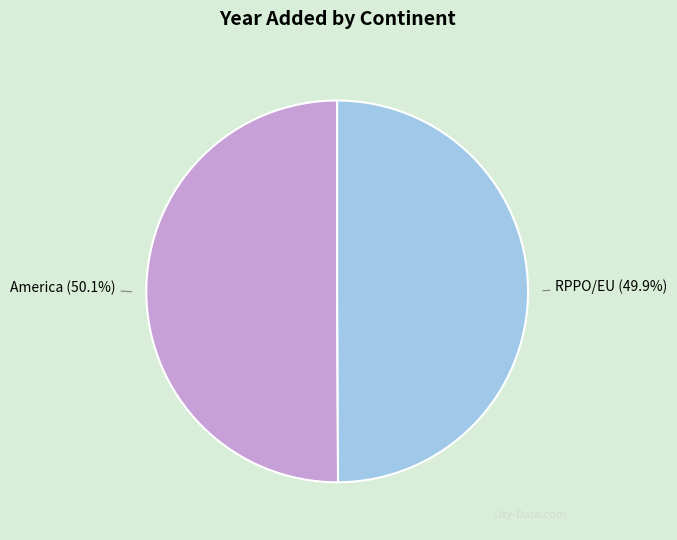

Is there a majority slice in this chart?

Yes